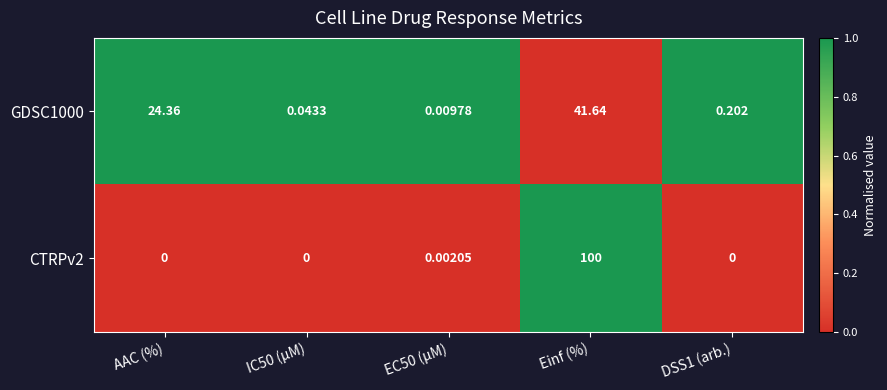

At how many categories does at least one series exceed 0?

5